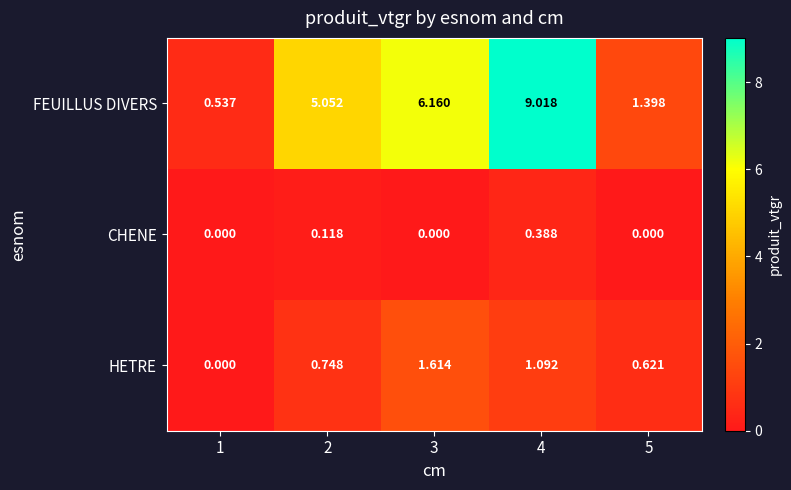

What is the maximum value shown in the chart?

9.0